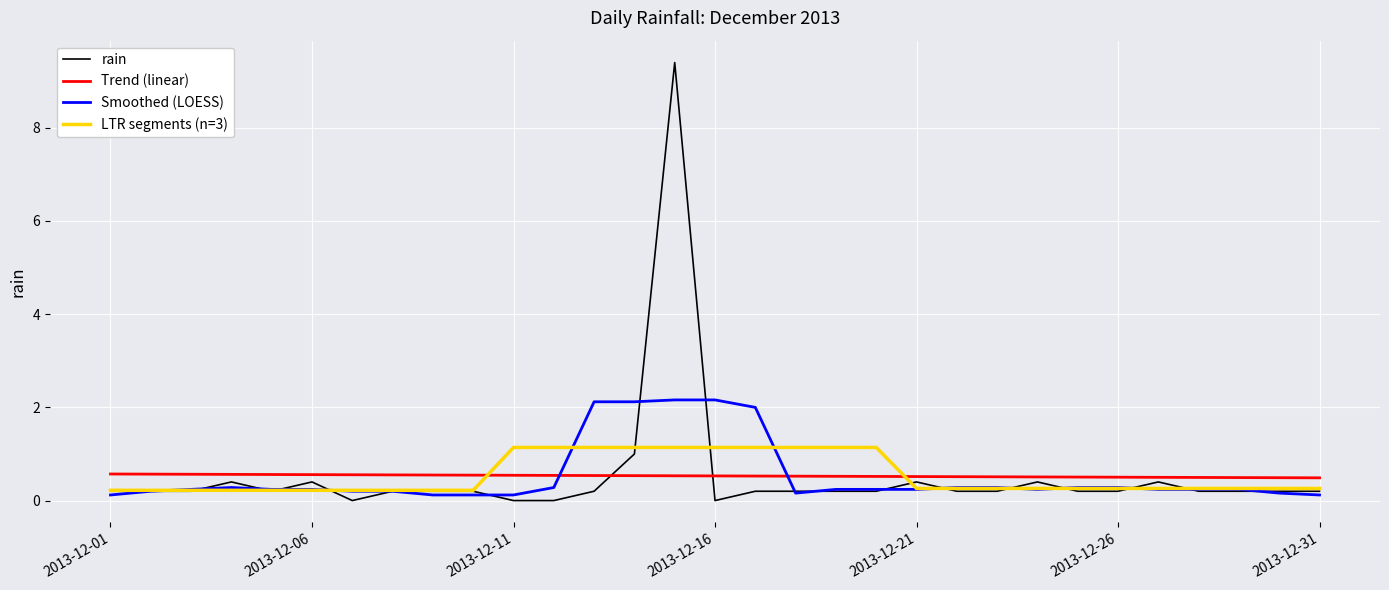

Rank the series by their maximum value, from lowest to highest.

Trend (linear), LTR segments (n=3), Smoothed (LOESS), rain